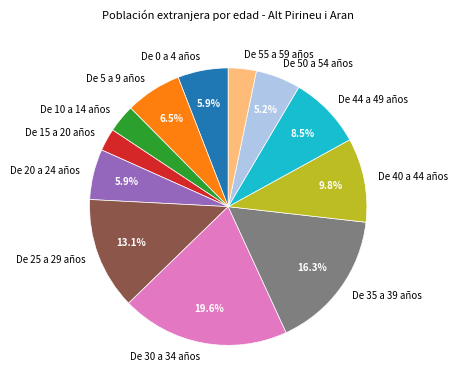

Approximately how many times larger is the value at De 50 a 54 años compared to De 44 a 49 años?

0.6